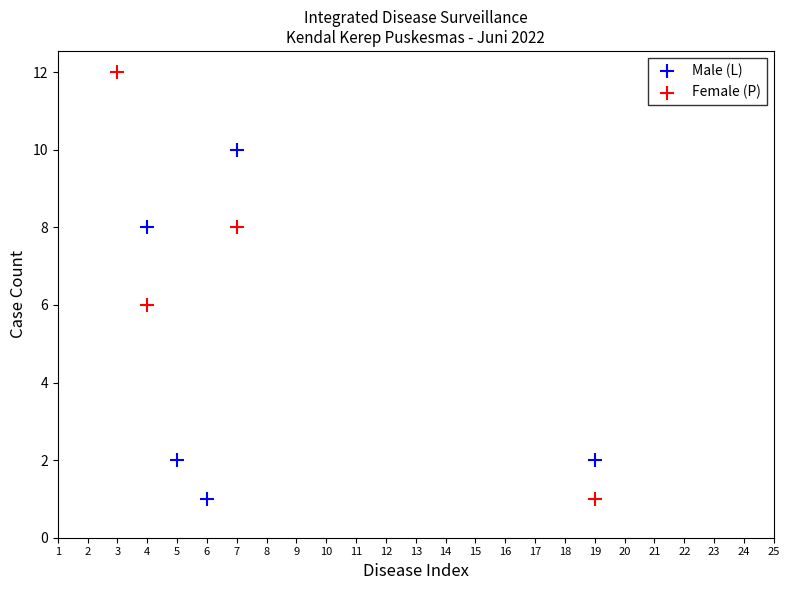

Which series has the largest Y range (max minus min)?

Female (P)